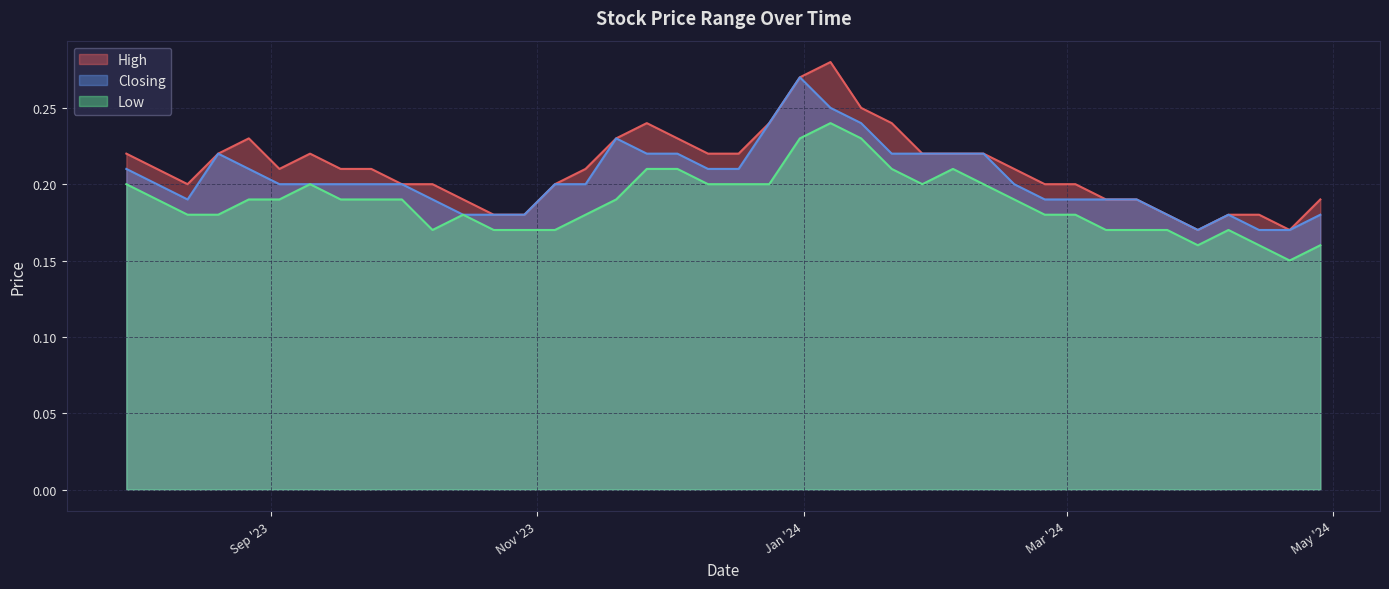

Reading left to right, transcribe all the data shown in this chart.

High: 0.2	0.2	0.2	0.2	0.2	0.2	0.2	0.2	0.2	0.2	0.2	0.2	0.2	0.2	0.2	0.2	0.3	0.3	0.2	0.2	0.2	0.2	0.2	0.2	0.2	0.2	0.2	0.2	0.2	0.2	0.2	0.2	0.2	0.2	0.2	0.2	0.2	0.2	0.2	0.2
Closing: 0.2	0.2	0.2	0.2	0.2	0.2	0.2	0.2	0.2	0.2	0.2	0.2	0.2	0.2	0.2	0.2	0.2	0.3	0.2	0.2	0.2	0.2	0.2	0.2	0.2	0.2	0.2	0.2	0.2	0.2	0.2	0.2	0.2	0.2	0.2	0.2	0.2	0.2	0.2	0.2
Low: 0.2	0.1	0.2	0.2	0.2	0.2	0.2	0.2	0.2	0.2	0.2	0.2	0.2	0.2	0.2	0.2	0.2	0.2	0.2	0.2	0.2	0.2	0.2	0.2	0.2	0.2	0.2	0.2	0.2	0.2	0.2	0.2	0.2	0.2	0.2	0.2	0.2	0.2	0.2	0.2